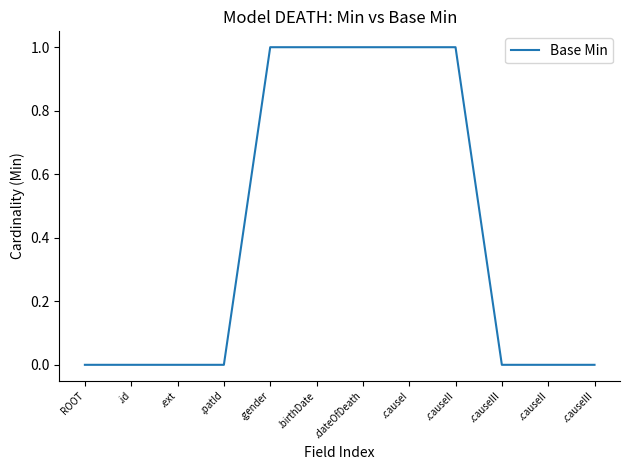

Reading left to right, list all the values displayed in this chart.

0	0	0	0	1	1	1	1	1	0	0	0